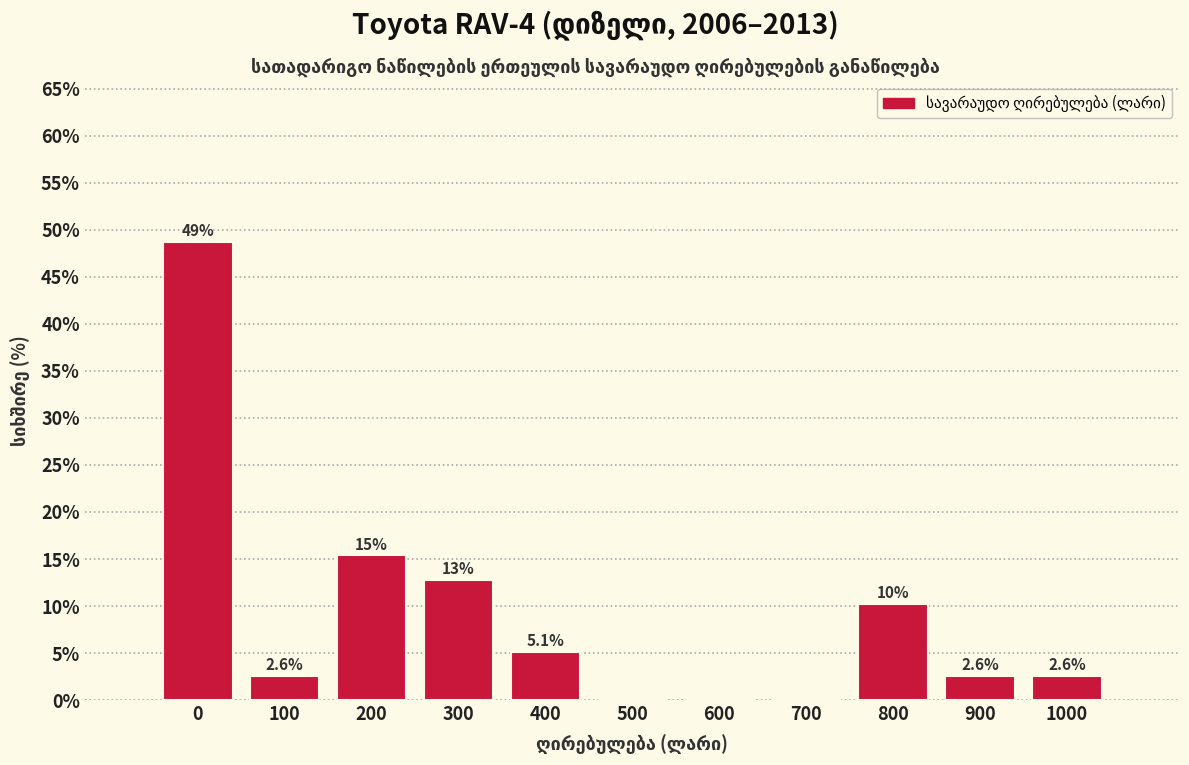

Reading left to right, what are all the values shown in this chart?

0=48.7	100=2.6	200=15.4	300=12.8	400=5.1	500=0.0	600=0.0	700=0.0	800=10.3	900=2.6	1000=2.6